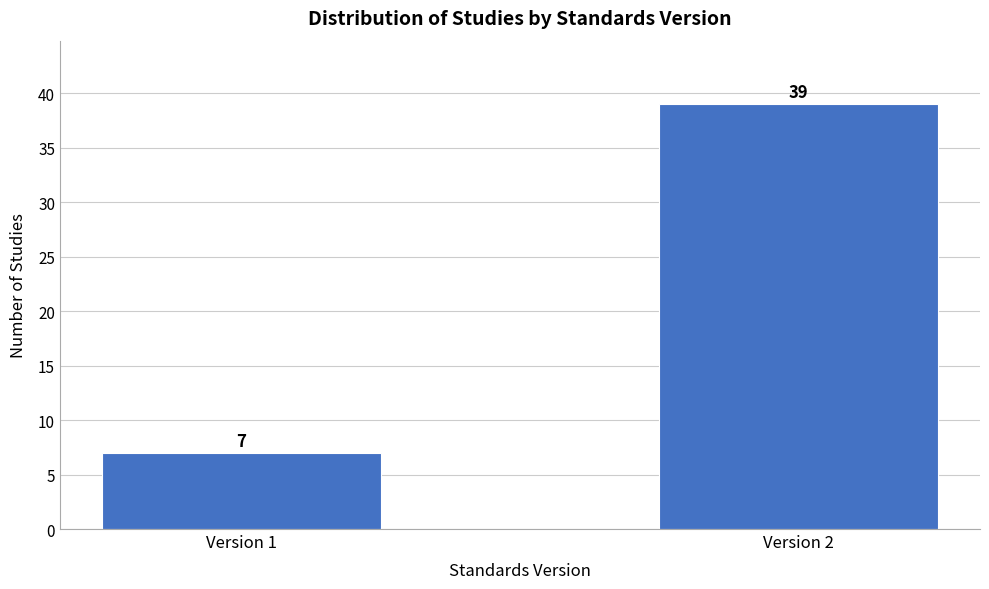

Reading right to left, list all the values displayed in this chart.

Version 2=39	Version 1=7